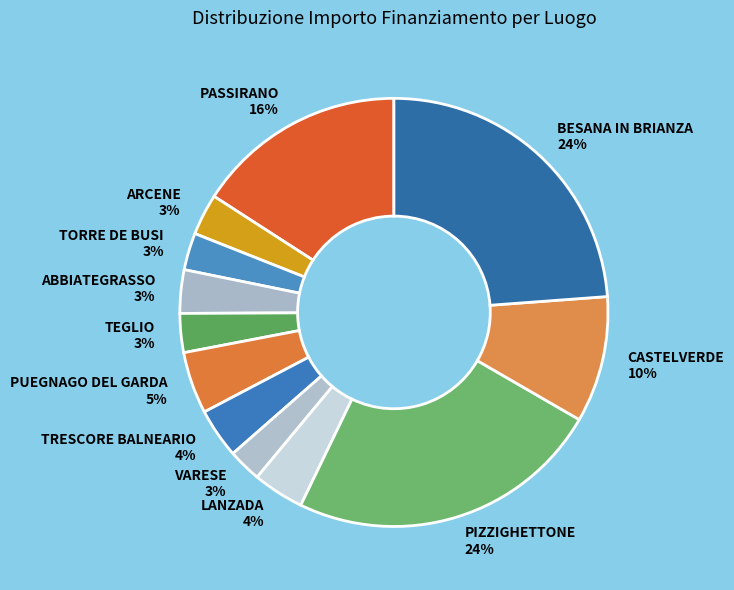

Do TORRE DE BUSI and ABBIATEGRASSO together represent more than half of the pie?

No